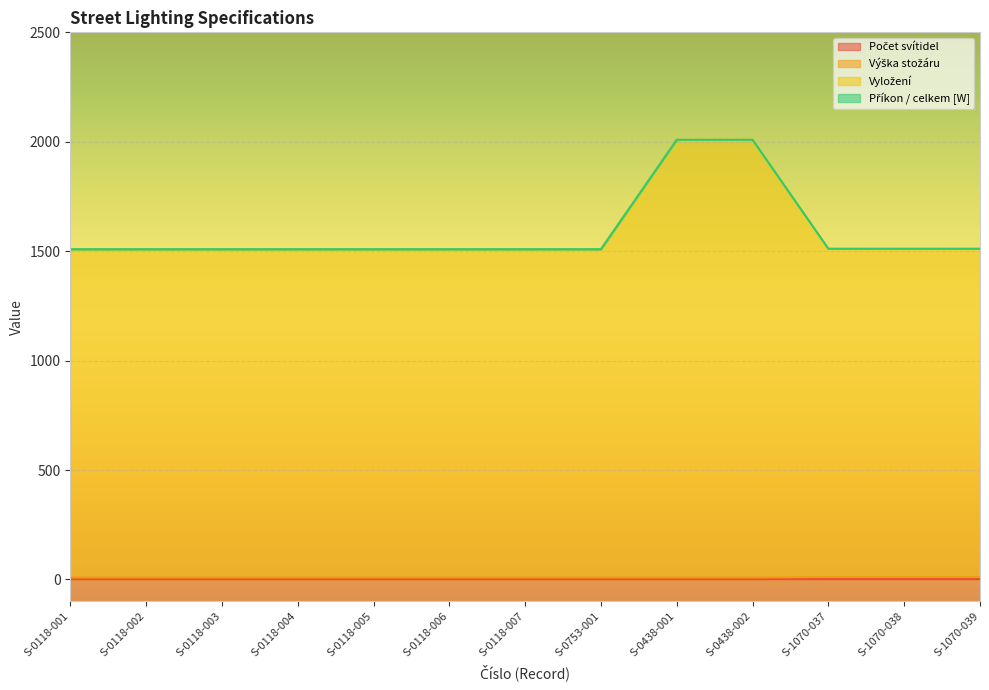

Does the chart display data point markers on the line(s)?

No